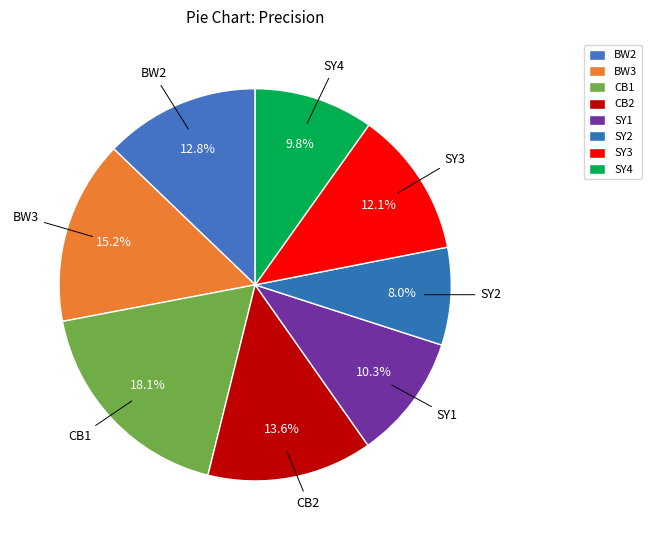

Count the number of slices in the pie.

8